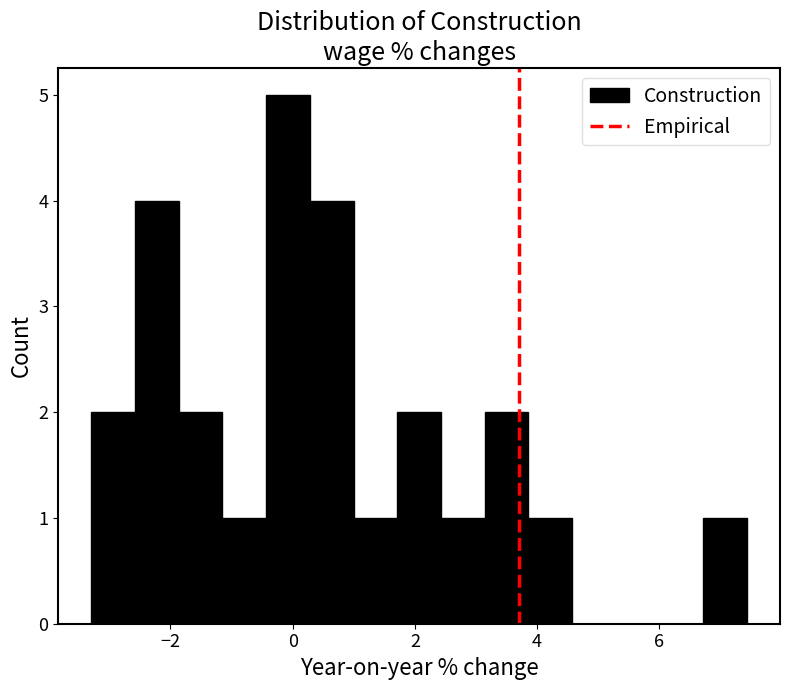

Around what value on the x-axis is the tallest bar? Give the approximate position of its centre, as read against the axis.

0.0